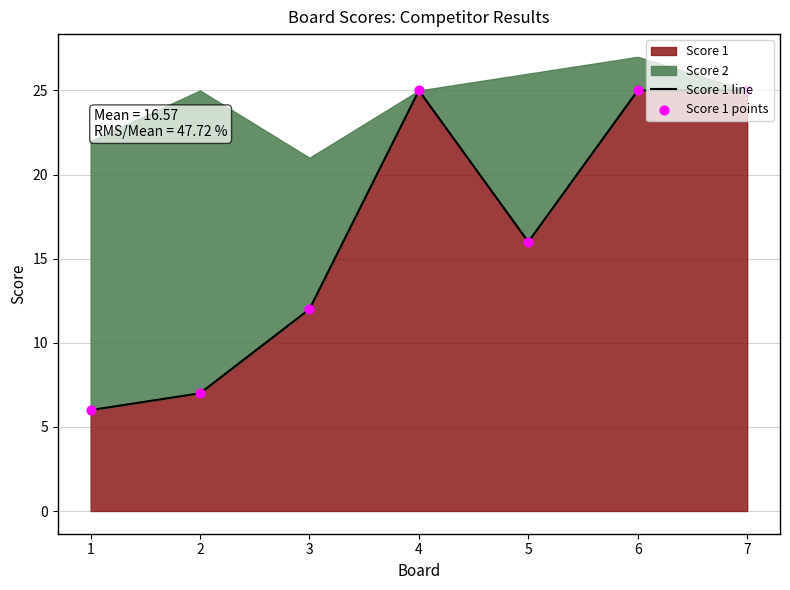

What is the maximum value for Score 1?

25